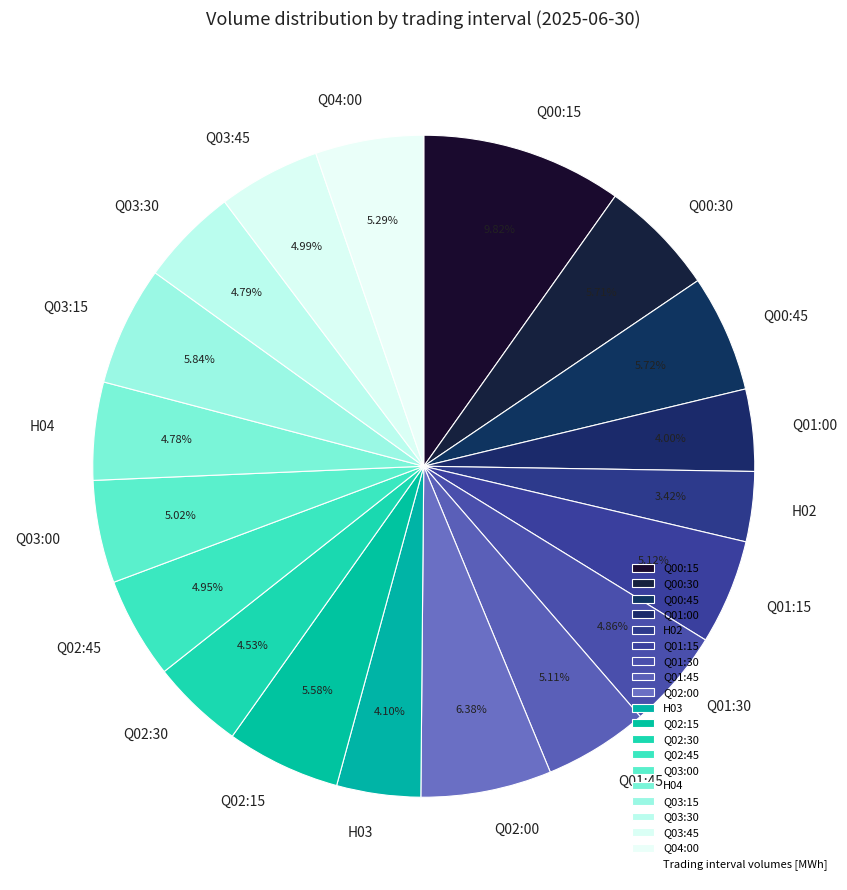

What percentage do Q03:30 and Q03:00 together represent?

9.8%